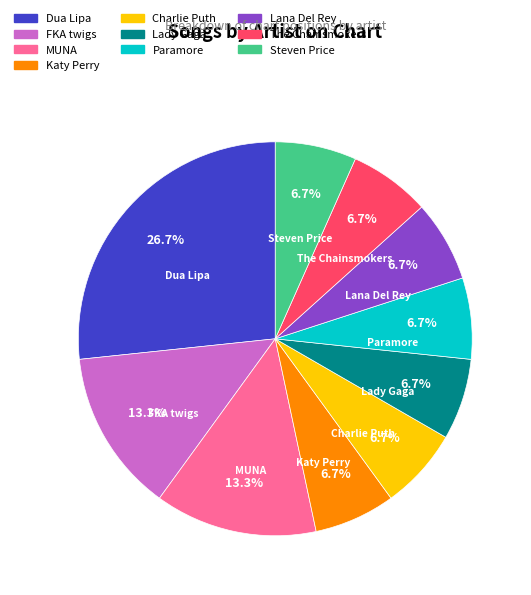

What is the total percentage of Charlie Puth and Dua Lipa?

33.3%